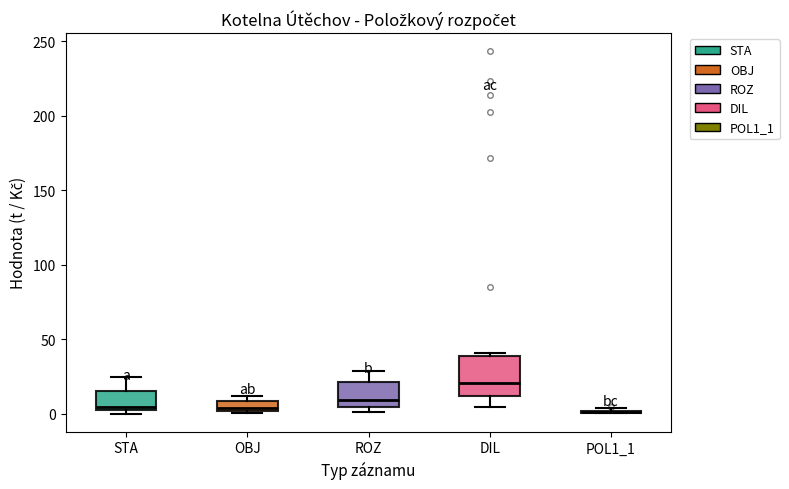

Where is the upper edge of the box for OBJ on the y-axis? The values are not printed on the chart, so give them approximately, as read against the axis.

10